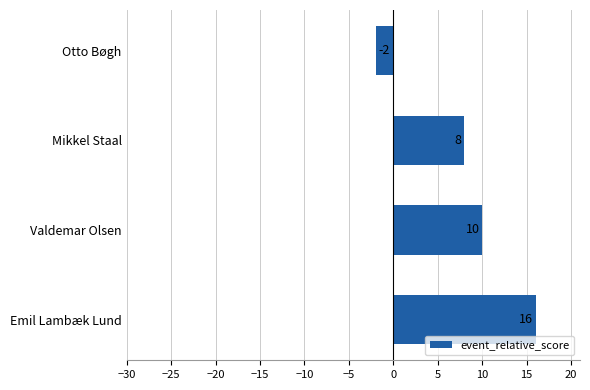

How many bars are there in total?

4